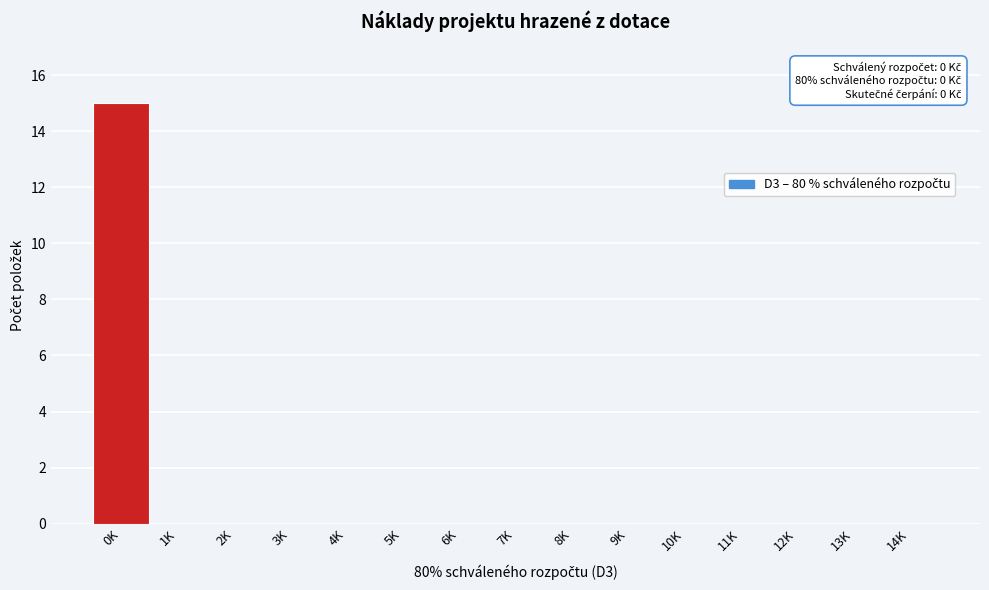

Reading left to right, extract all data points from this chart.

0K=15	1K=0	2K=0	3K=0	4K=0	5K=0	6K=0	7K=0	8K=0	9K=0	10K=0	11K=0	12K=0	13K=0	14K=0